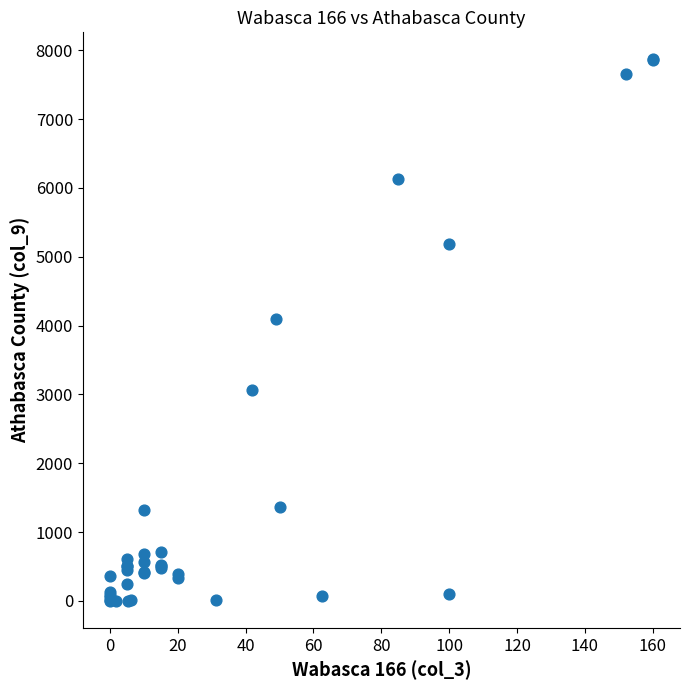

What Y value in the scatter plot is closest to 3934?

4093.0